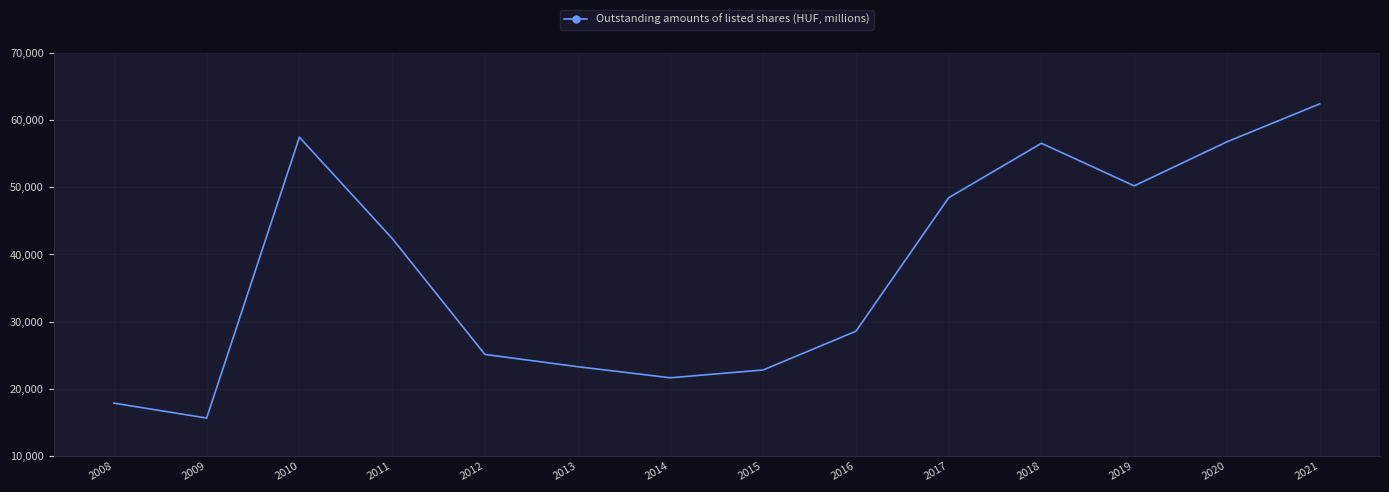

At which label is the value closest to 39019?

2011